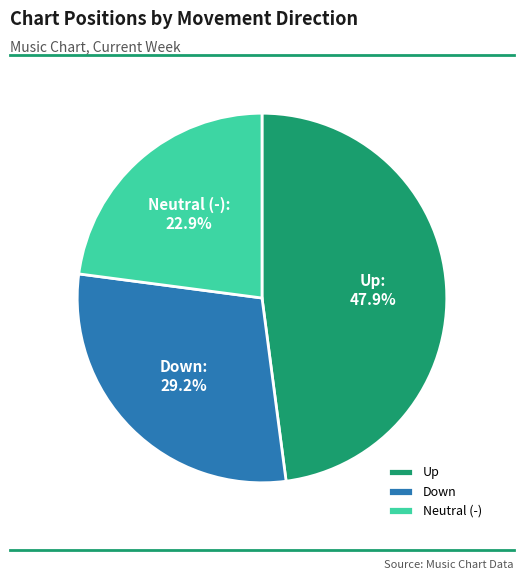

Which slice is the largest?

Up